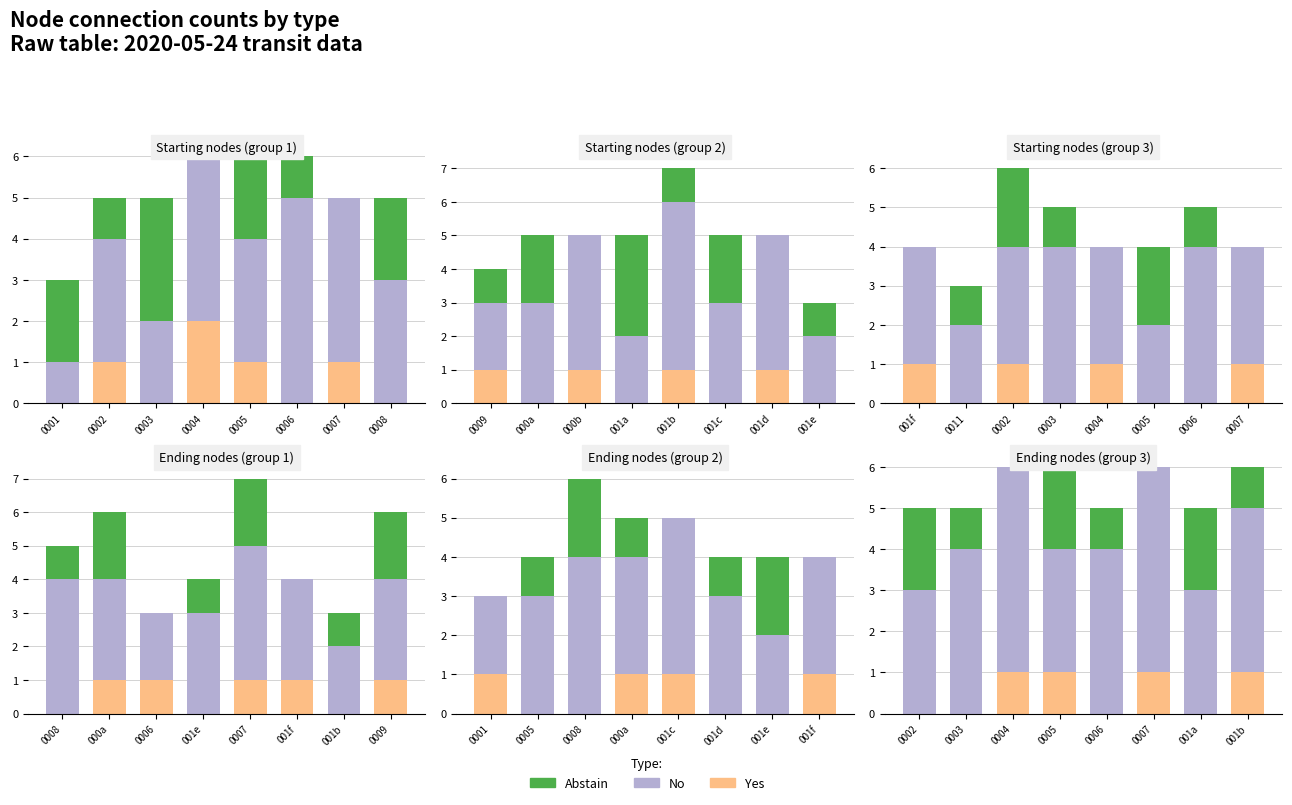

Which series changed the most between 0006 and 001b?

Yes